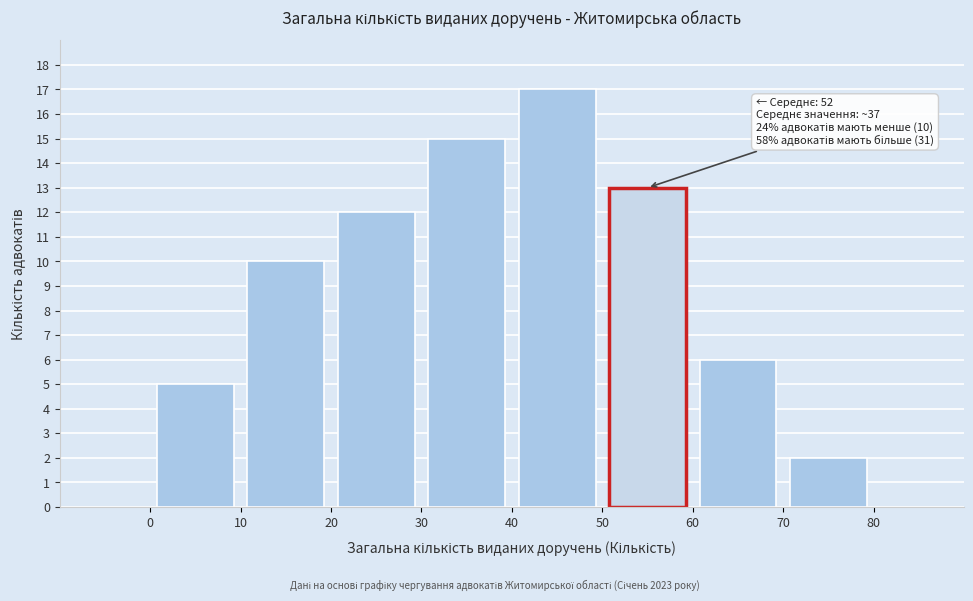

Over which range of the x-axis is the bar tallest?

40 to 50